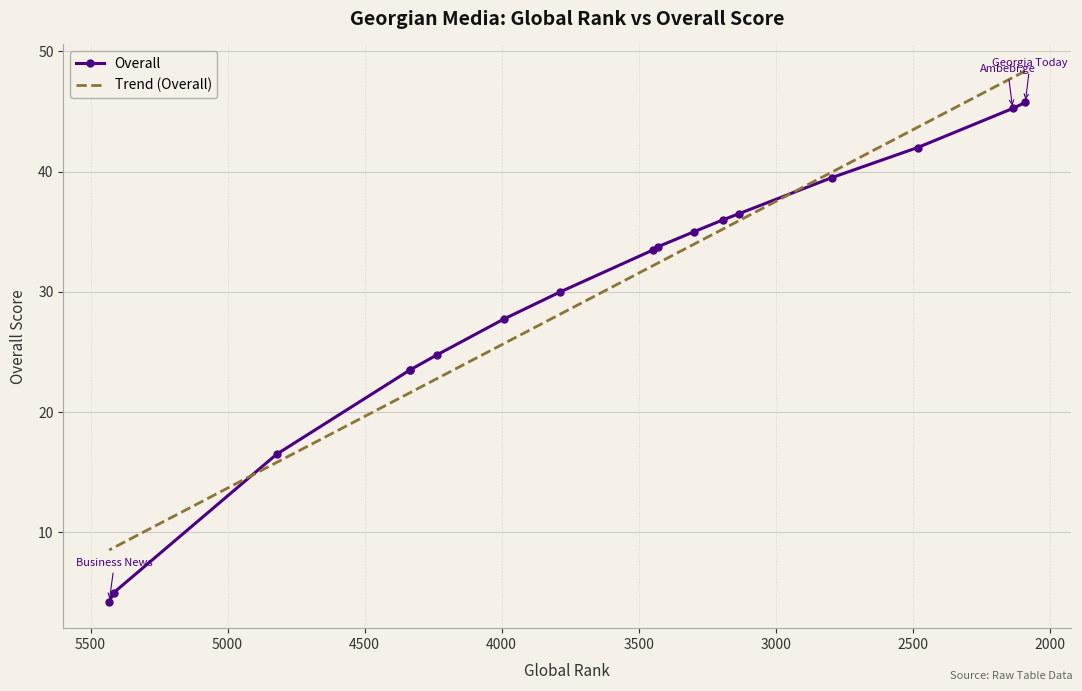

Is it true that the value at AKHALI TAOBA is 16.5?

True